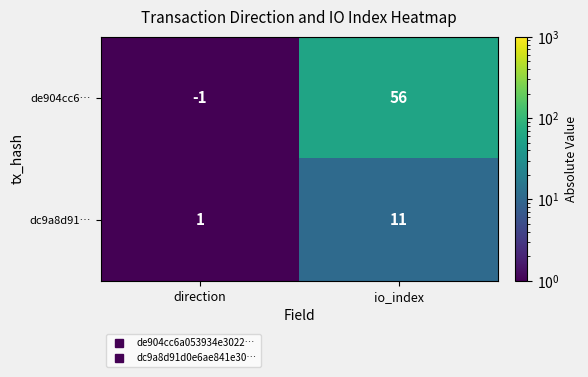

Which label corresponds to the smallest value in the chart?

direction